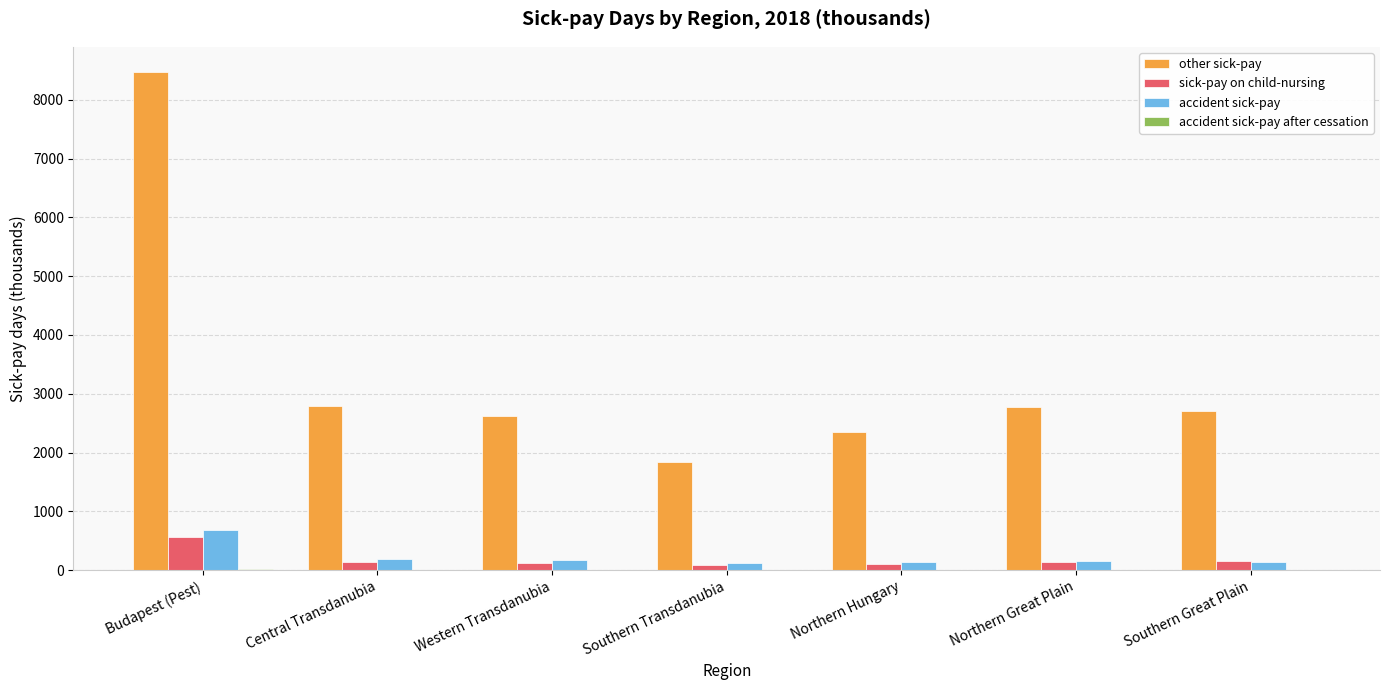

Are the bars horizontal?

No